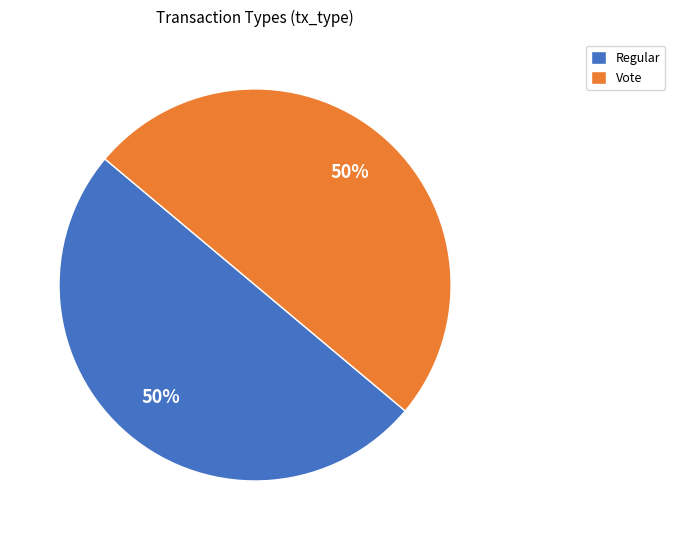

To the nearest percent, what is the average slice percentage?

50%